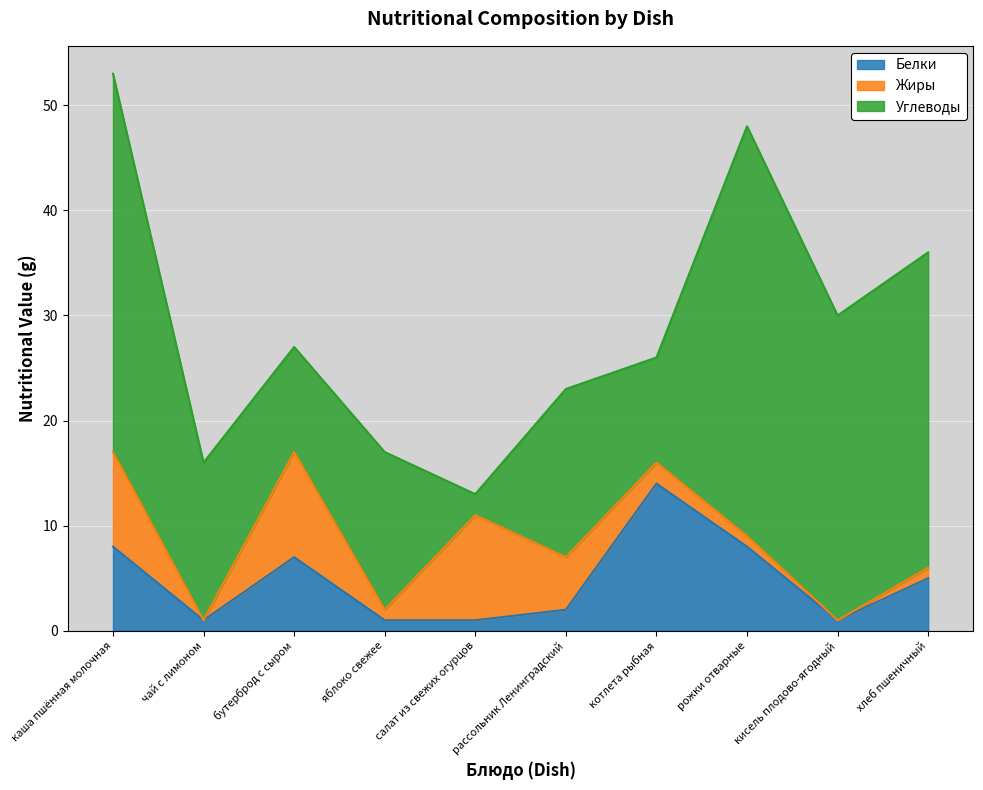

What position from the left is котлета рыбная?

7